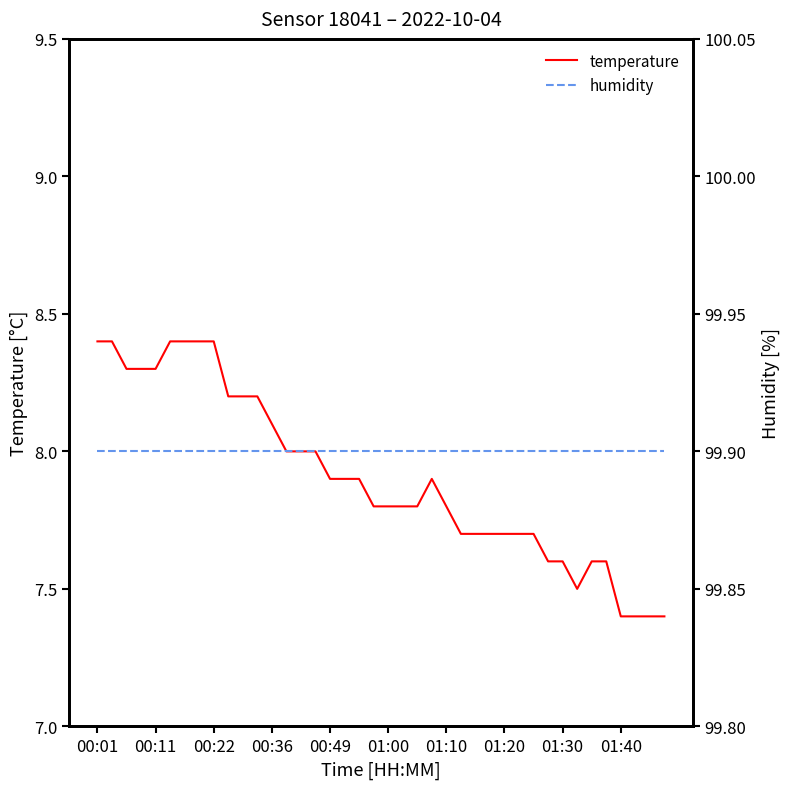

Does the chart display data point markers on the line(s)?

No